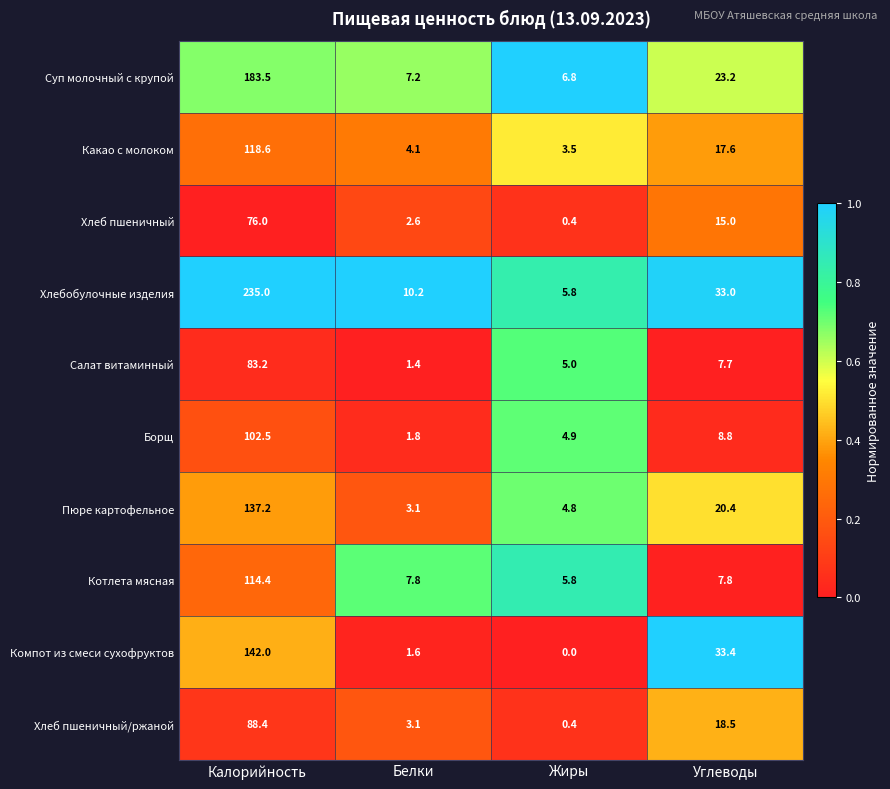

Rank the series by their maximum value, from highest to lowest.

Хлебобулочные изделия, Суп молочный с крупой, Компот из смеси сухофруктов, Пюре картофельное, Какао с молоком, Котлета мясная, Борщ, Хлеб пшеничный/ржаной, Салат витаминный, Хлеб пшеничный